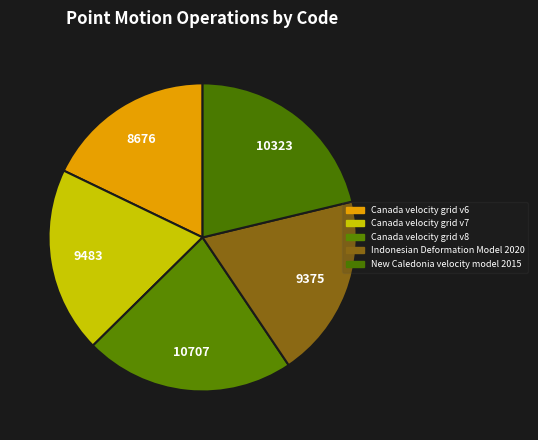

What is the total percentage of Canada velocity grid v6 and Canada velocity grid v8?

39.9%